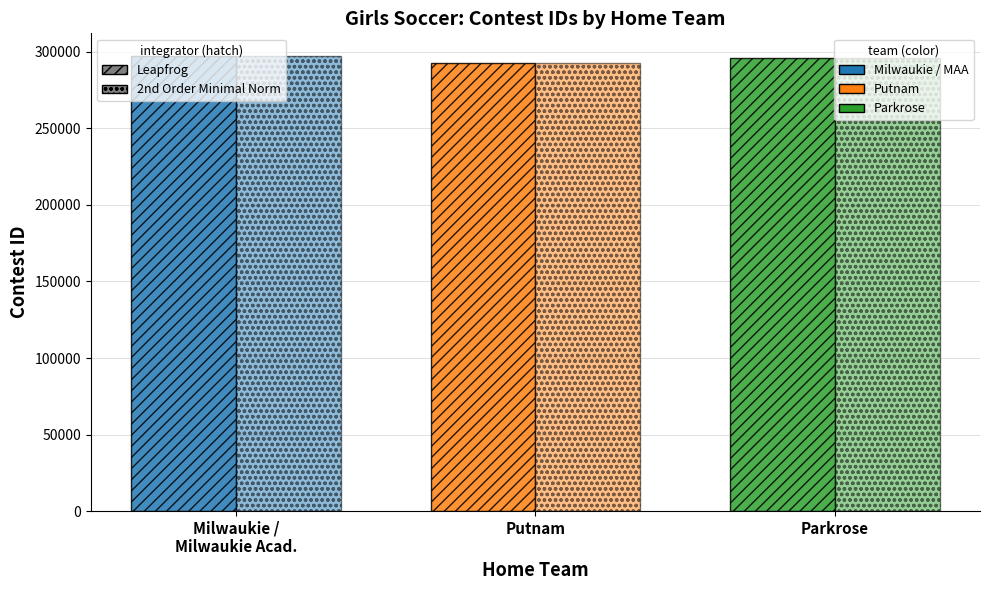

Does the chart contain stacked bars?

No